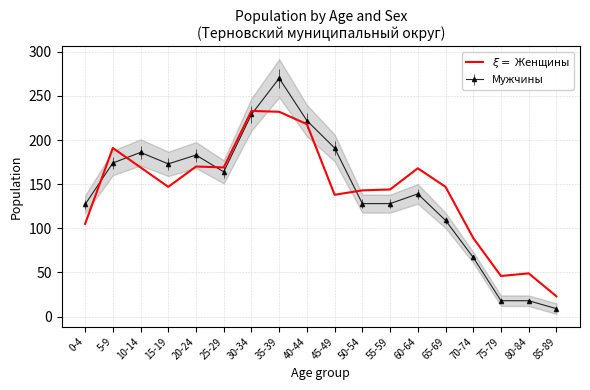

Where is the data nearest to the value 128?

45-49